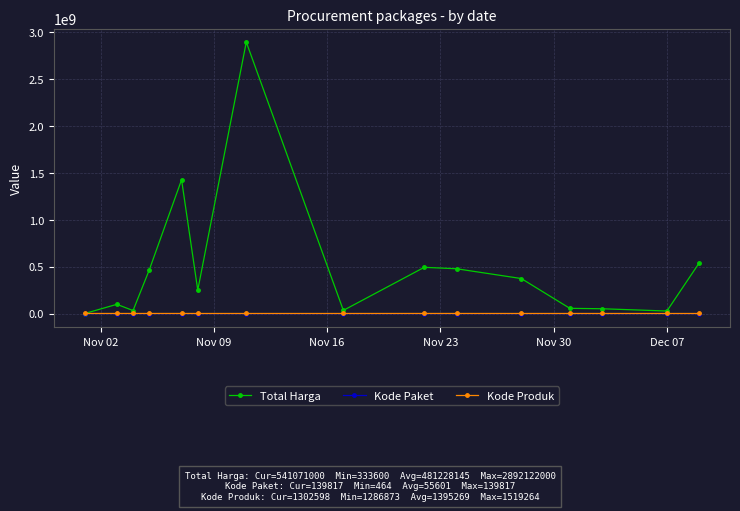

Which series has the largest total across all categories?

Total Harga